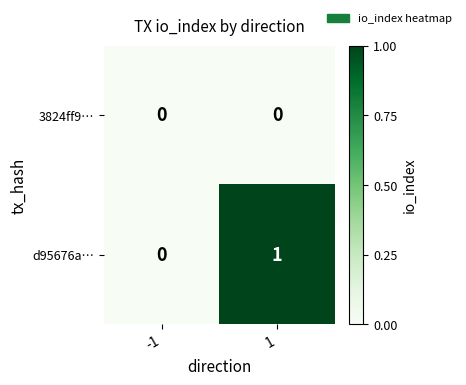

Rank the series by their average value, from highest to lowest.

d95676a…, 3824ff9…